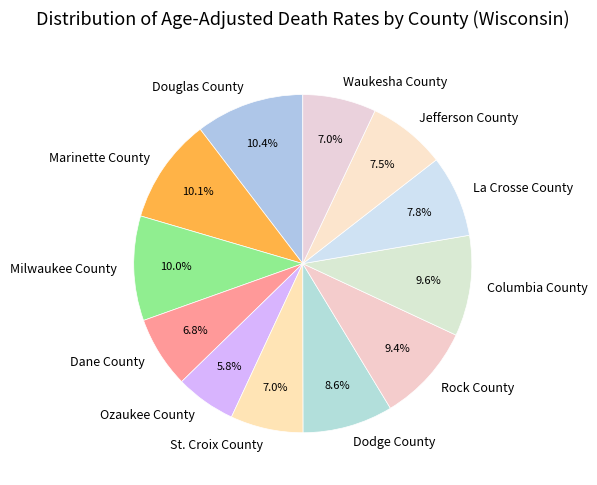

Which category has the smallest portion of the pie?

Ozaukee County